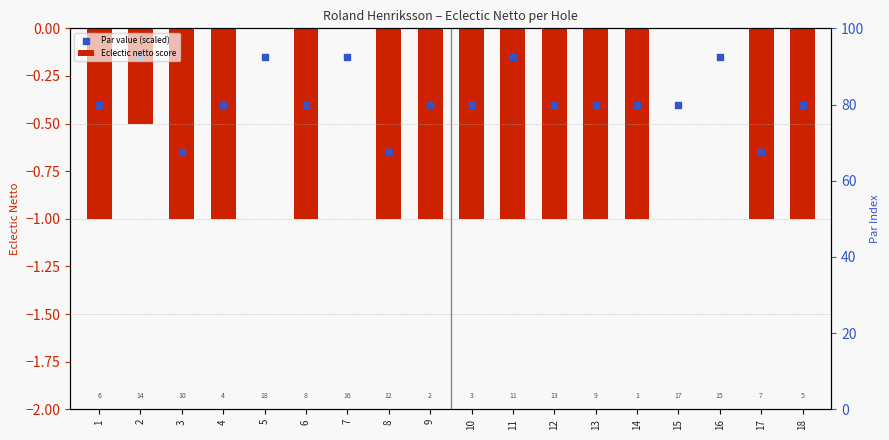

What is the total value across all series at 3?

-1.6